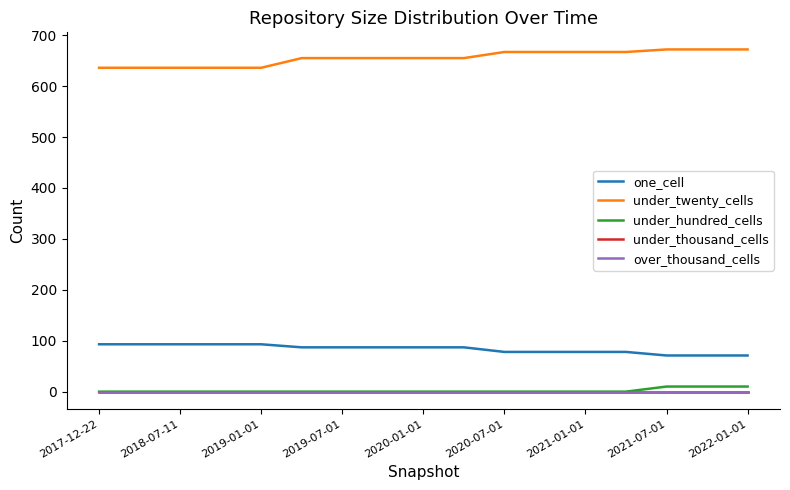

True or false: under_twenty_cells and under_thousand_cells cross at least once.

False